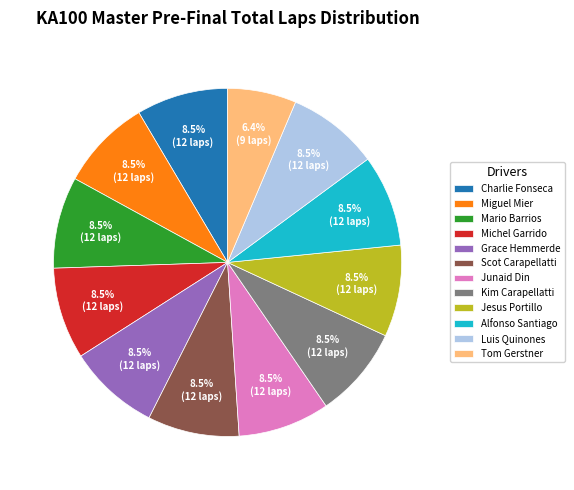

What is the ratio of the value at Michel Garrido to the value at Junaid Din?

1.0